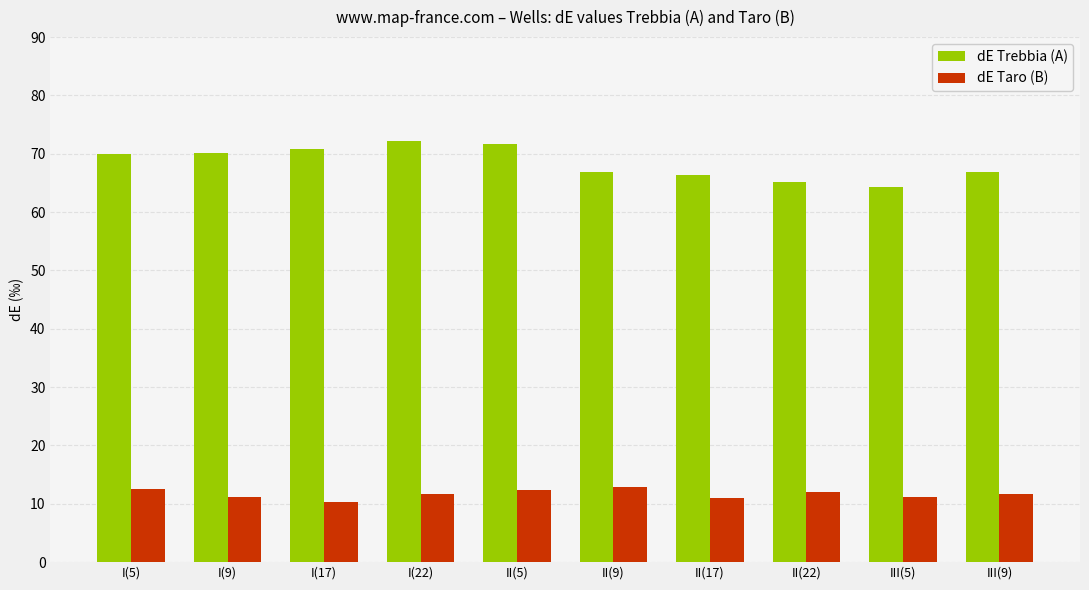

What is the approximate value of dE Trebbia (A) at I(9)?

70.2